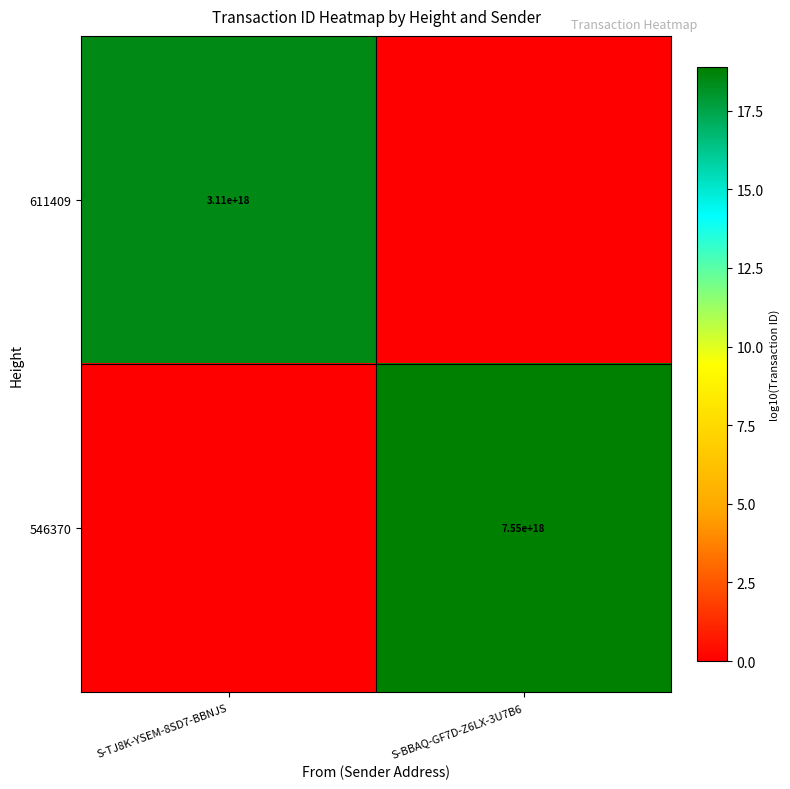

True or false: 611409 has a value of 3110000000000000000 at S-TJ8K-YSEM-8SD7-BBNJS.

True